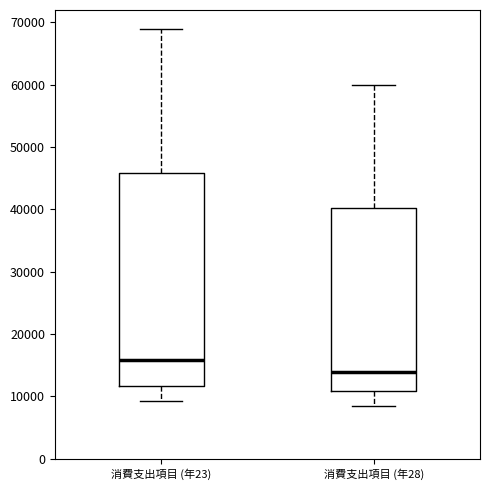

Reading left to right, transcribe this box plot: for each box, give where its median line is, the range the box spans, and where its two whiskers end, as read against the y-axis. The values are not printed on the chart, so give them approximately, as read against the axis.

消費支出項目 (年23): median 16000, box 12000 to 46000, whiskers 9000 to 69000
消費支出項目 (年28): median 14000, box 11000 to 40000, whiskers 8000 to 60000